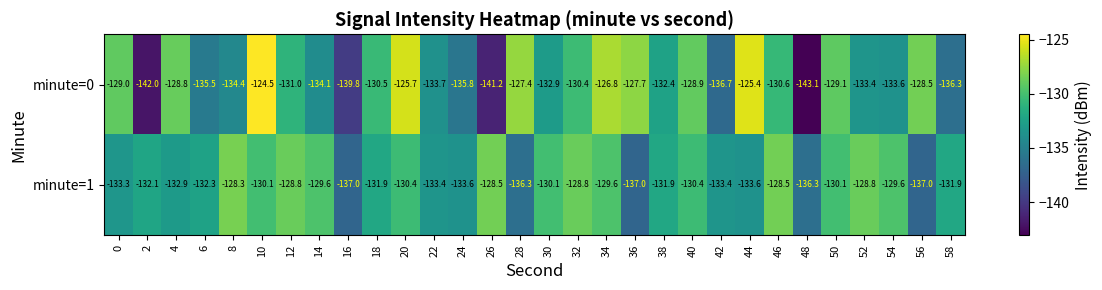

What value does the minute=1 series have at 24?

-133.6